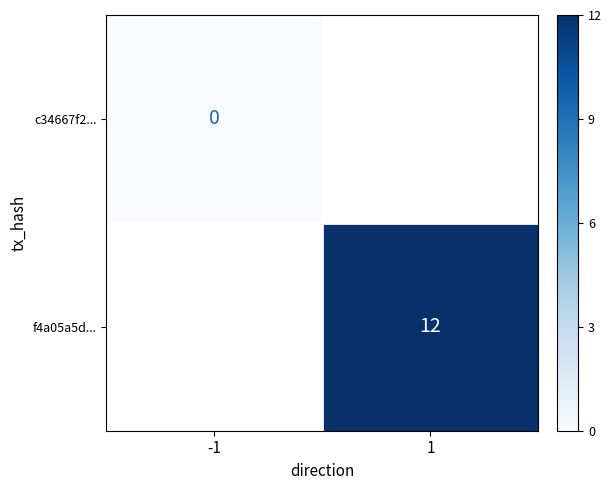

Is it true that f4a05a5d... equals 12 at 1?

True